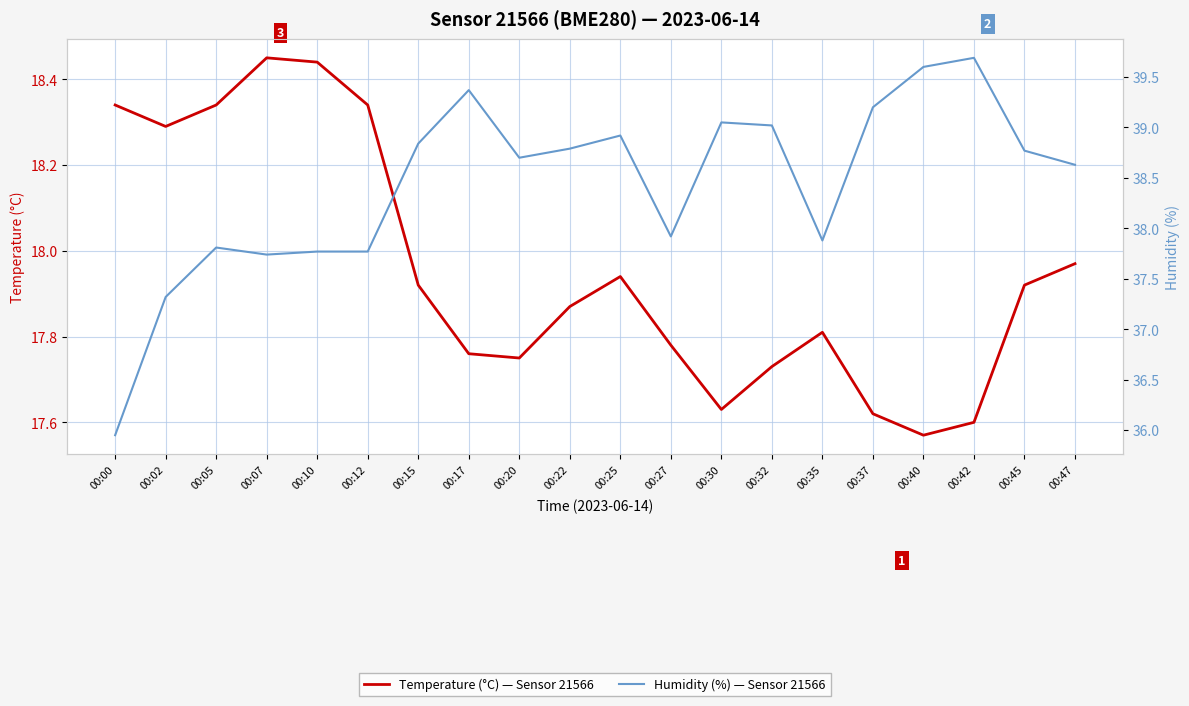

What is the total value across all series at 00:15?

56.8